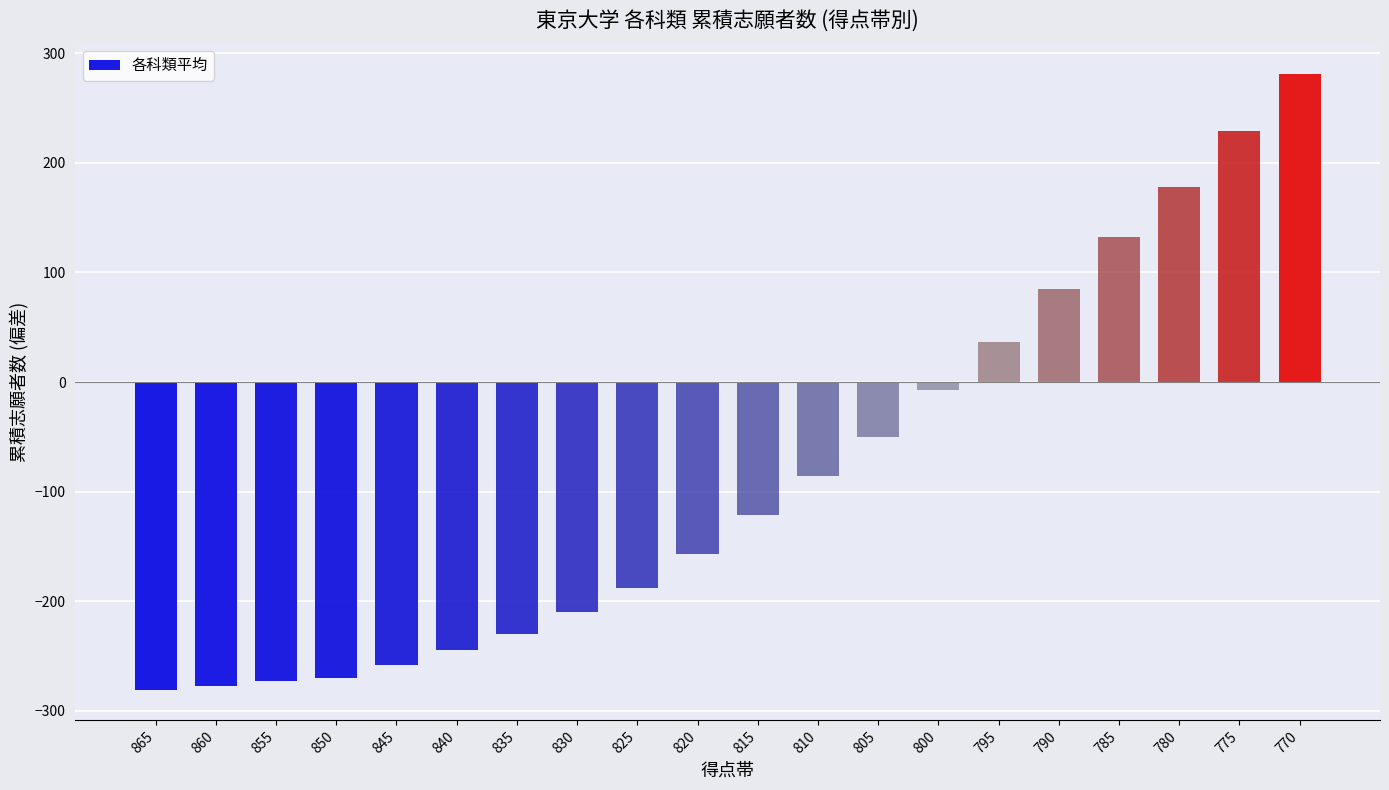

Does the chart contain stacked bars?

No